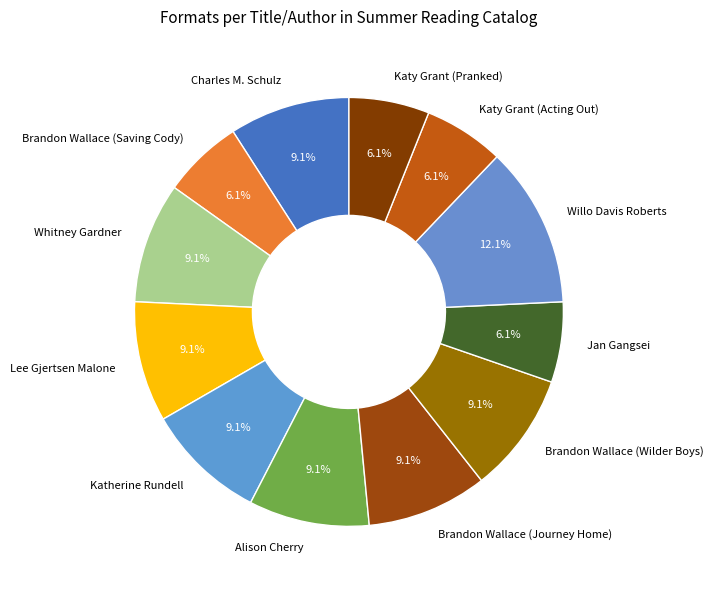

True or false: Alison Cherry accounts for 1% of the total.

False